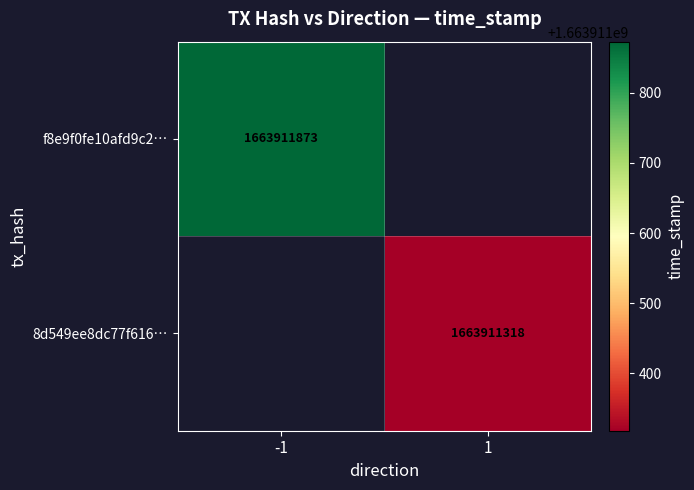

Rank the series by their maximum value, from highest to lowest.

f8e9f0fe10afd9c27d2b3a9f5a52f462a143a7e, 8d549ee8dc77f616de2fbc136cb255cab51a461